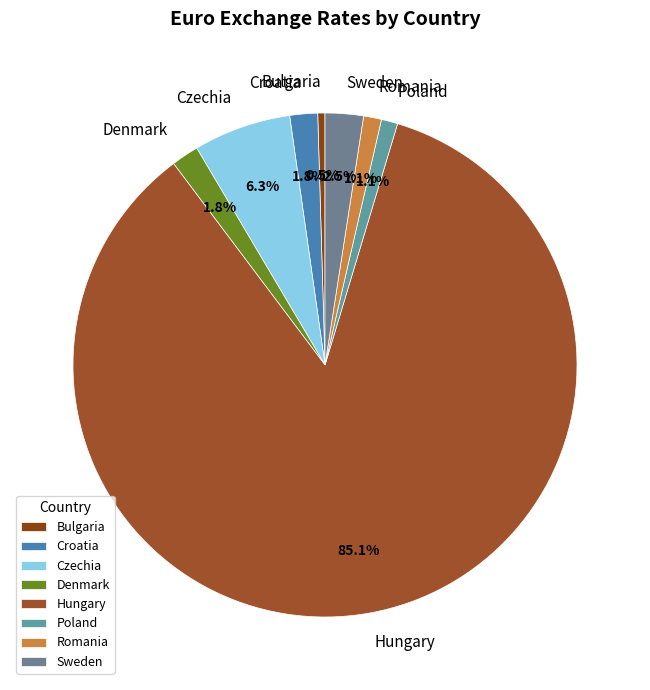

To the nearest percent, what percentage of the pie is Croatia?

2%